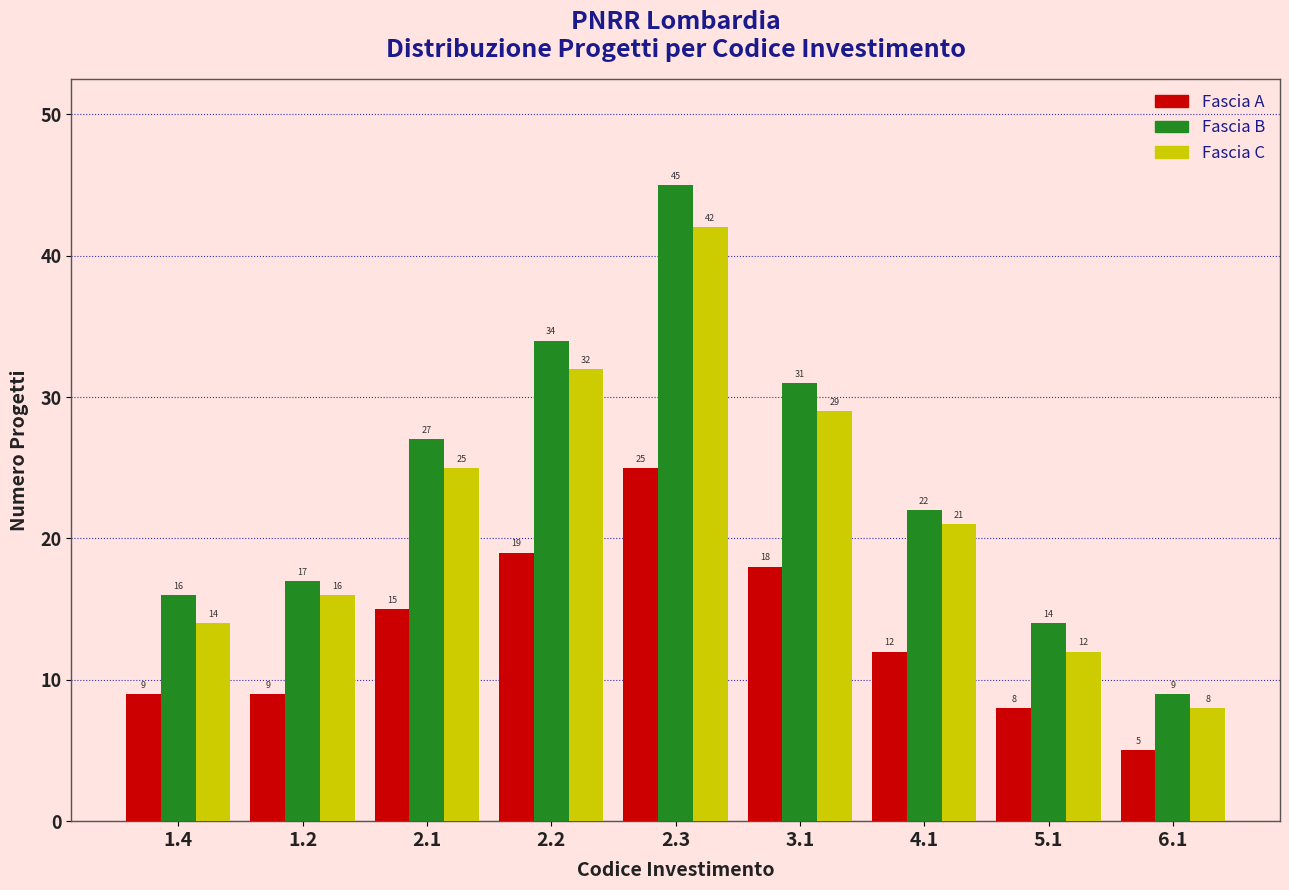

Reading right to left, transcribe all the data shown in this chart.

Fascia A: 5	8	12	18	25	19	15	9	9
Fascia B: 9	14	22	31	45	34	27	17	16
Fascia C: 8	12	21	29	42	32	25	16	14